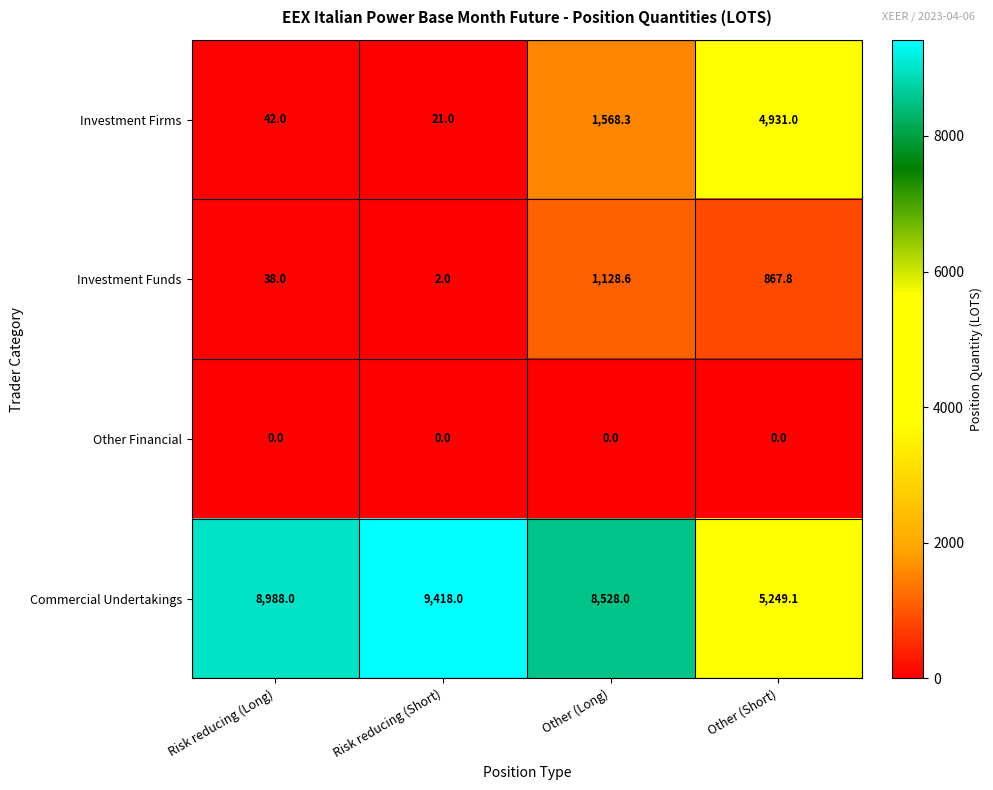

What is the total value across all series at Other (Long)?

11224.9